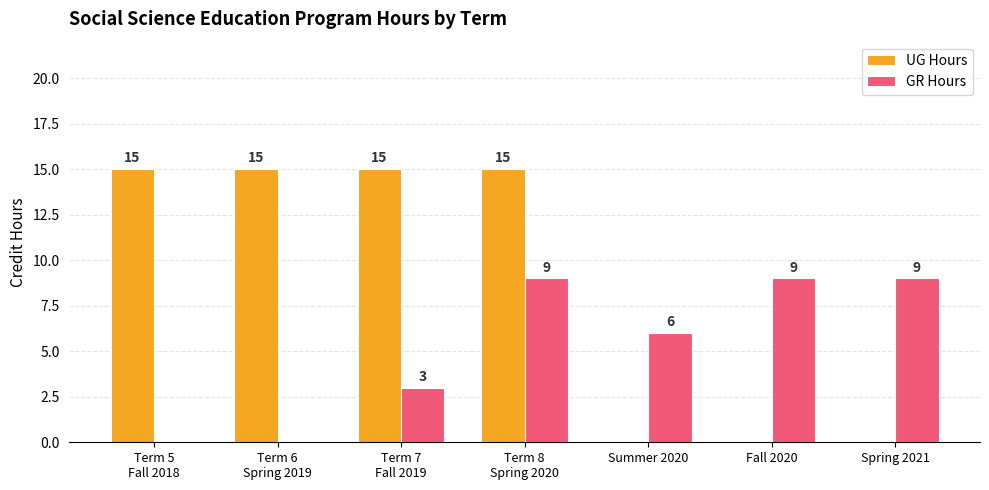

How many GR Hours values are between 0 and 9?

7